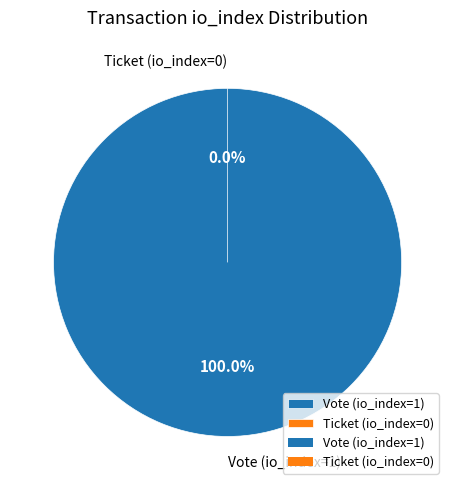

Count the number of slices in the pie.

2